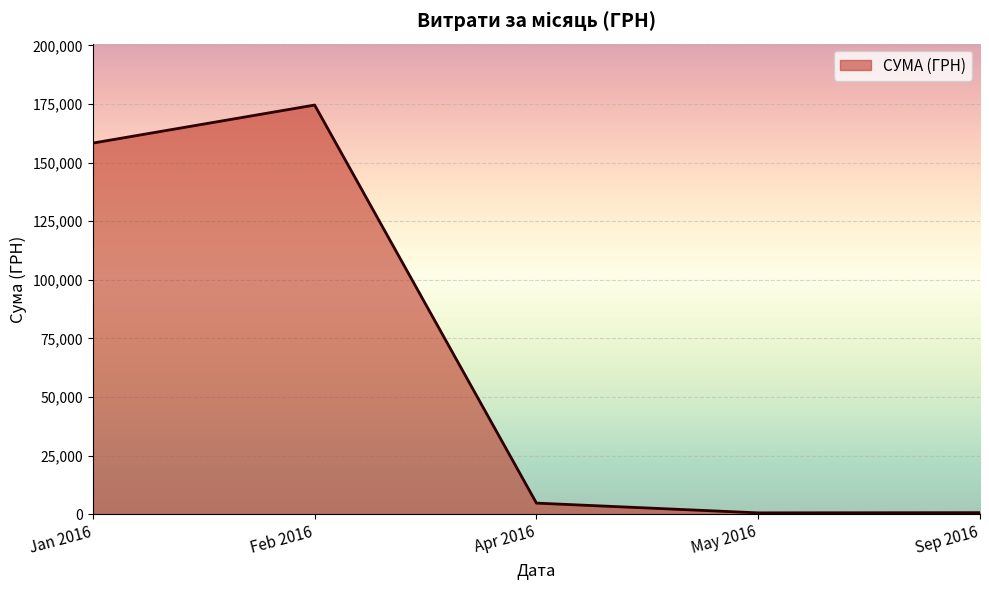

What is the sum of the values at Jan 2016 and Apr 2016?

163024.8